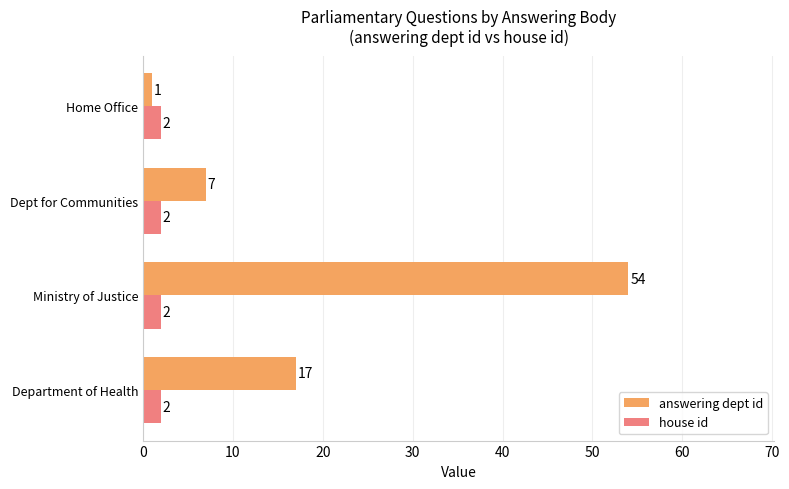

True or false: house id has a value of 2 at Home Office.

True